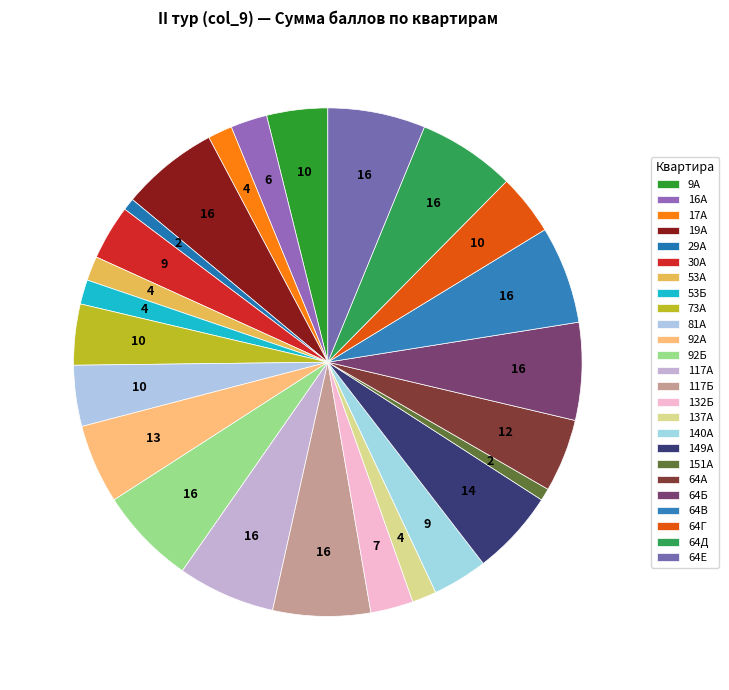

Is 140А the majority of the pie?

No